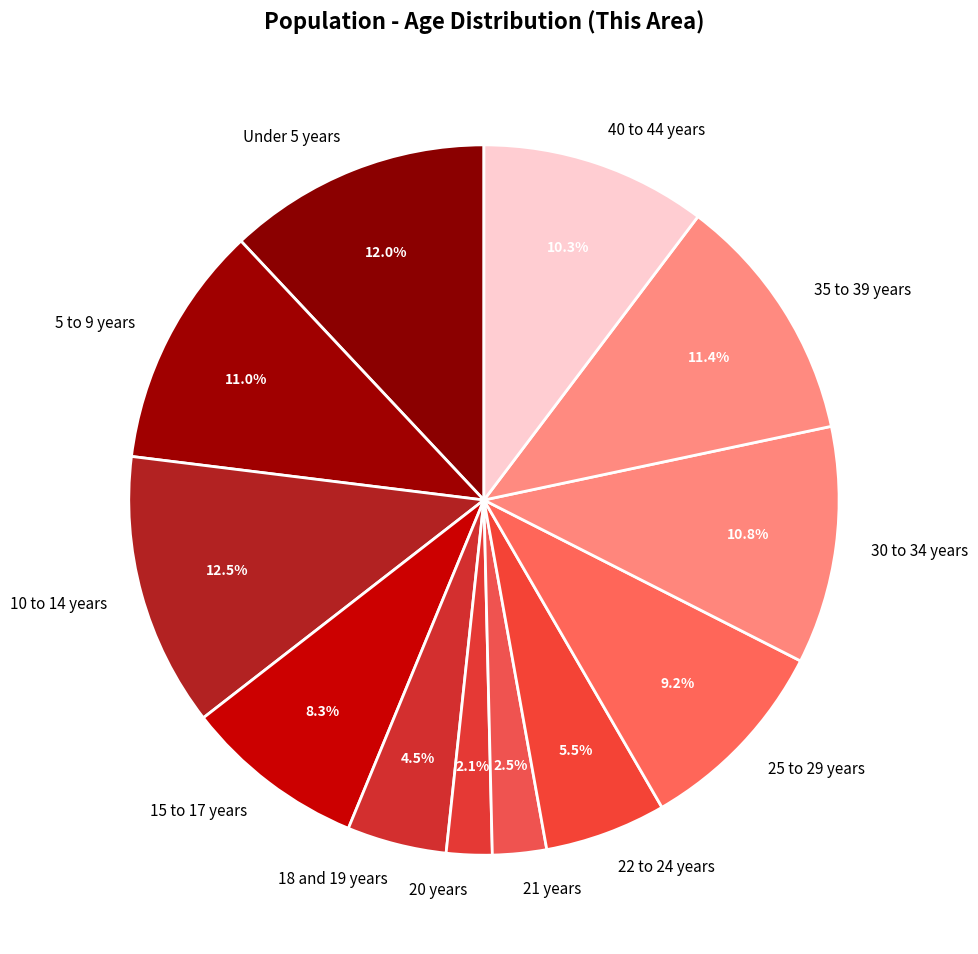

Does 30 to 34 years represent more than half of the total?

No